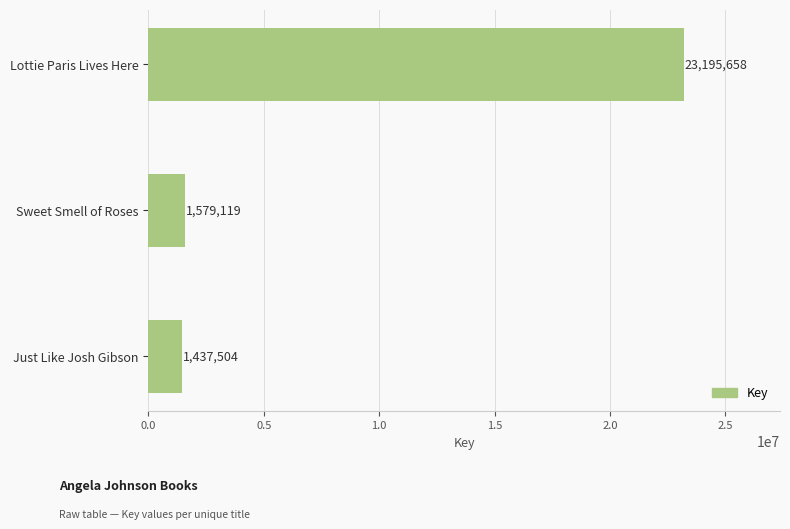

Rank the categories by value from lowest to highest.

Just Like Josh Gibson, Sweet Smell of Roses, Lottie Paris Lives Here